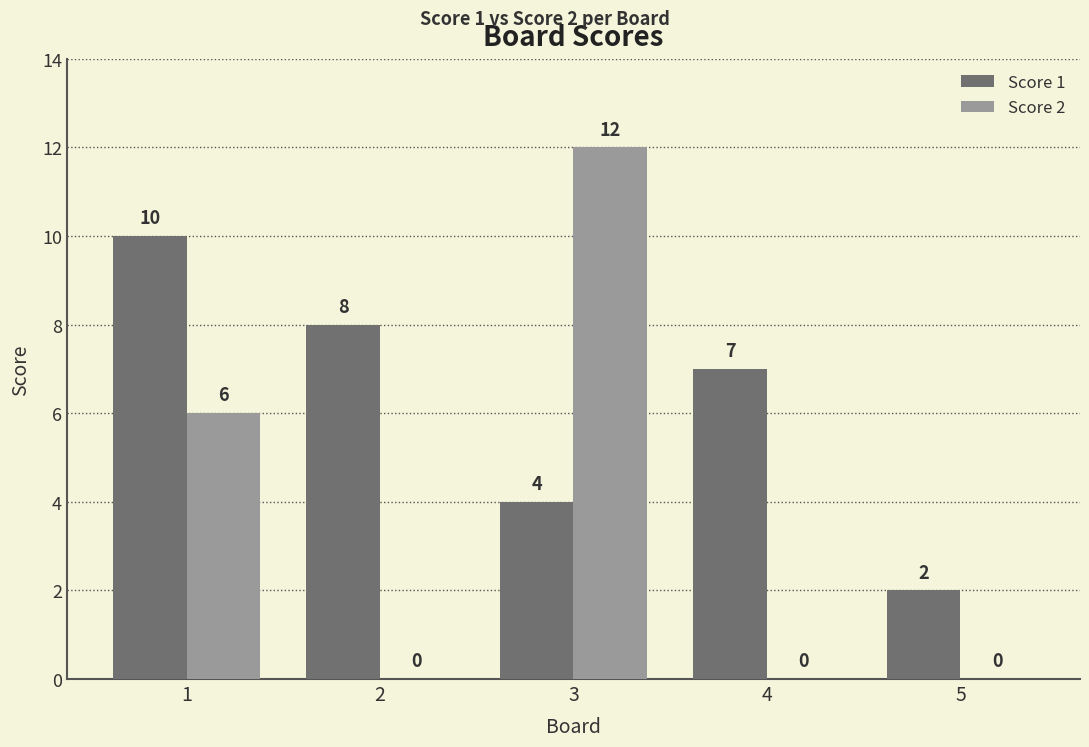

How many data points does each series have?

5